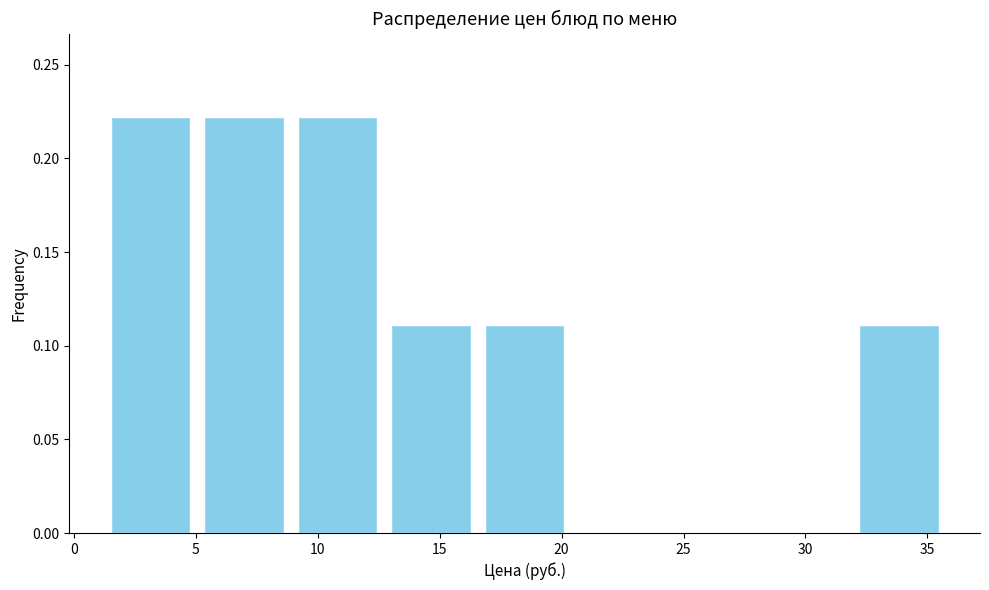

Reading left to right, list every bar in this chart as the range it spans on the x-axis followed by its height. Neither the bar edges nor the heights are printed on the chart, so give them approximately, as read against the axes.

1.0 to 5.0: 0.22
5.0 to 9.0: 0.22
9.0 to 12.5: 0.22
12.5 to 16.5: 0.11
16.5 to 20.5: 0.11
20.5 to 24.0: 0
24.0 to 28.0: 0
28.0 to 32.0: 0
32.0 to 36.0: 0.11